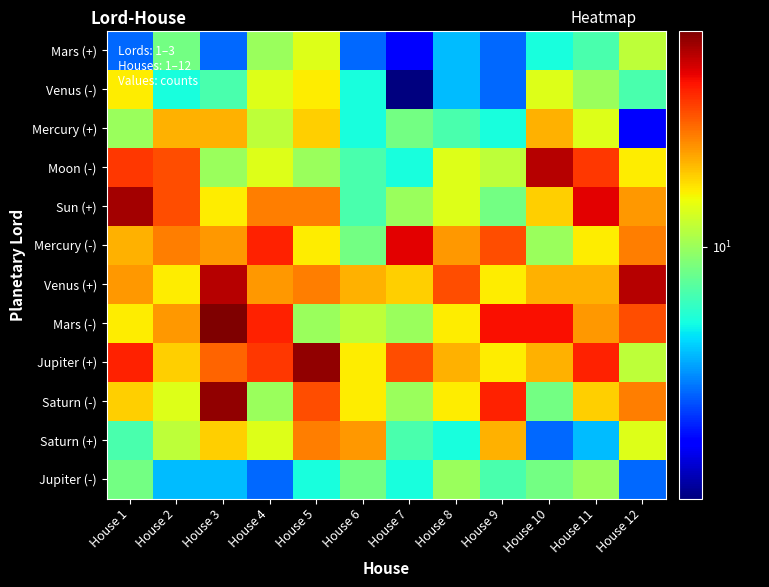

At which category is the sum across all series the highest?

House 3